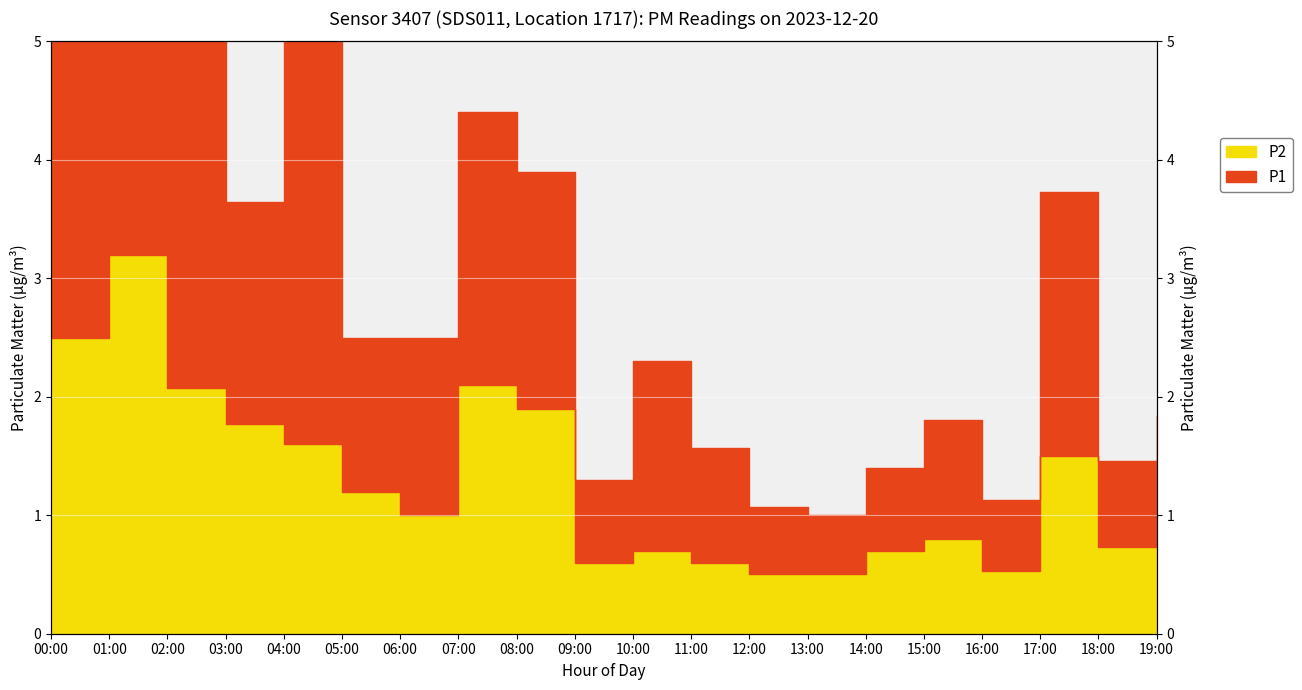

What is the sum of all values?

25.4